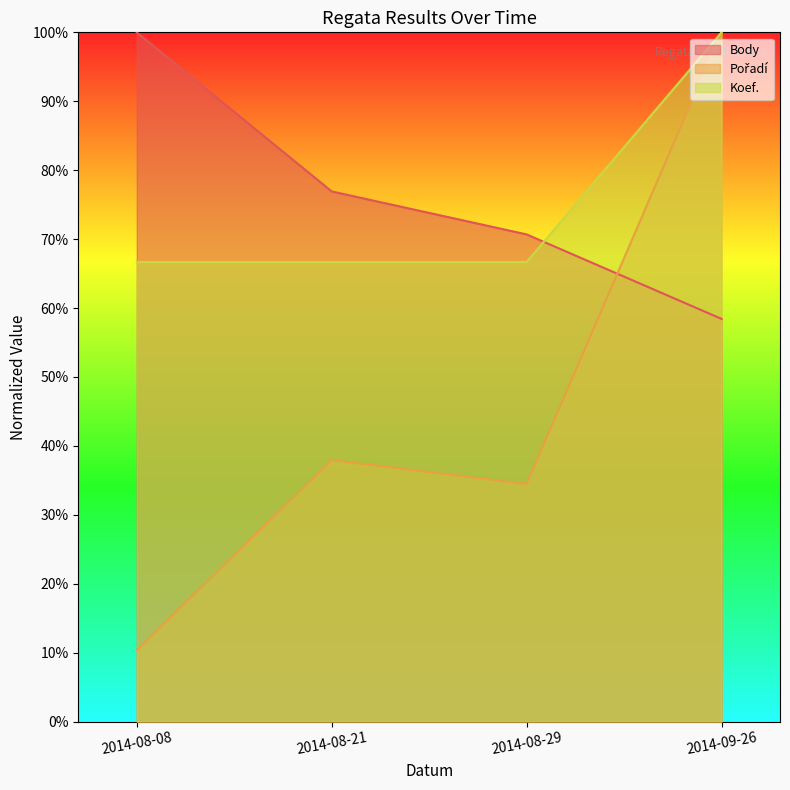

At how many categories does at least one series exceed 46?

4